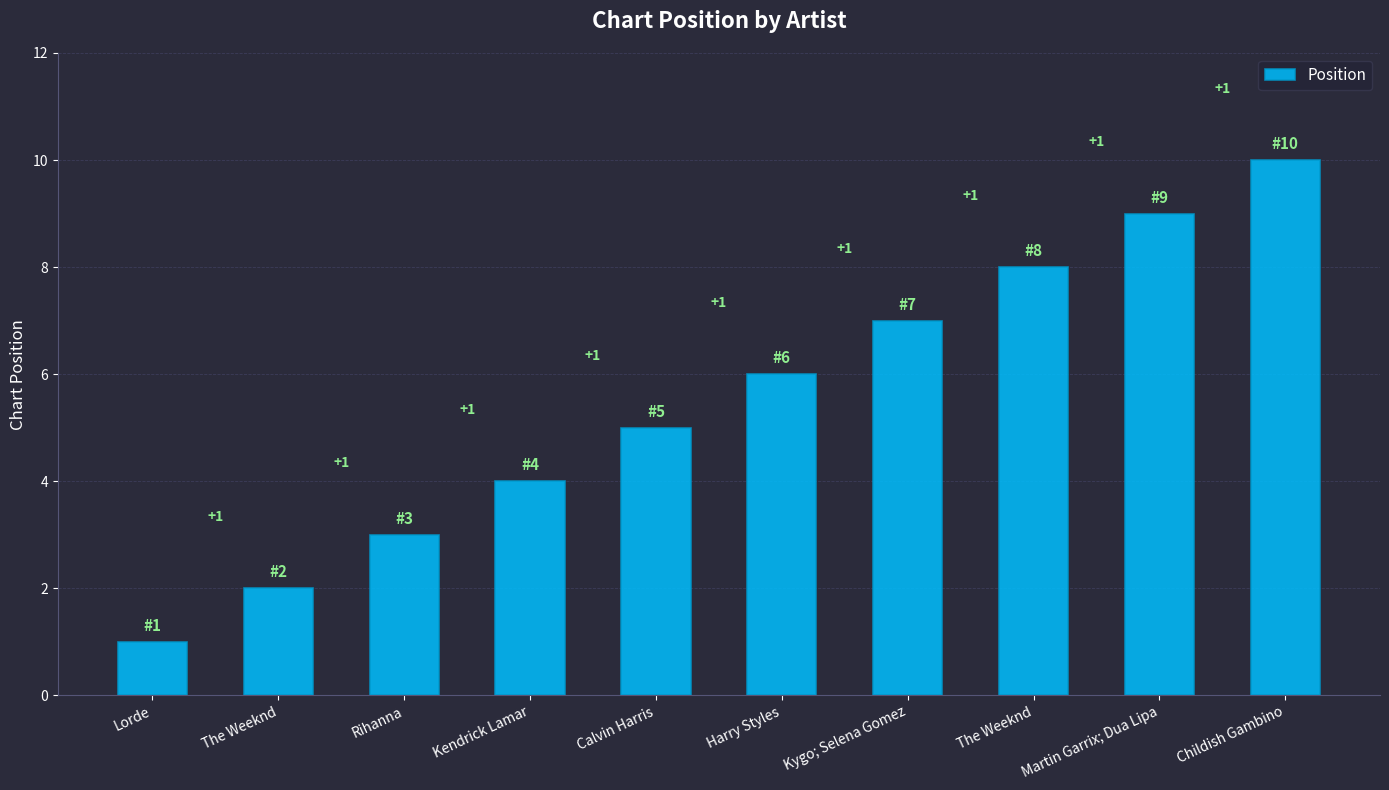

Reading left to right, list all the values displayed in this chart.

Lorde=1	The Weeknd=2	Rihanna=3	Kendrick Lamar=4	Calvin Harris=5	Harry Styles=6	Kygo; Selena Gomez=7	The Weeknd=8	Martin Garrix; Dua Lipa=9	Childish Gambino=10